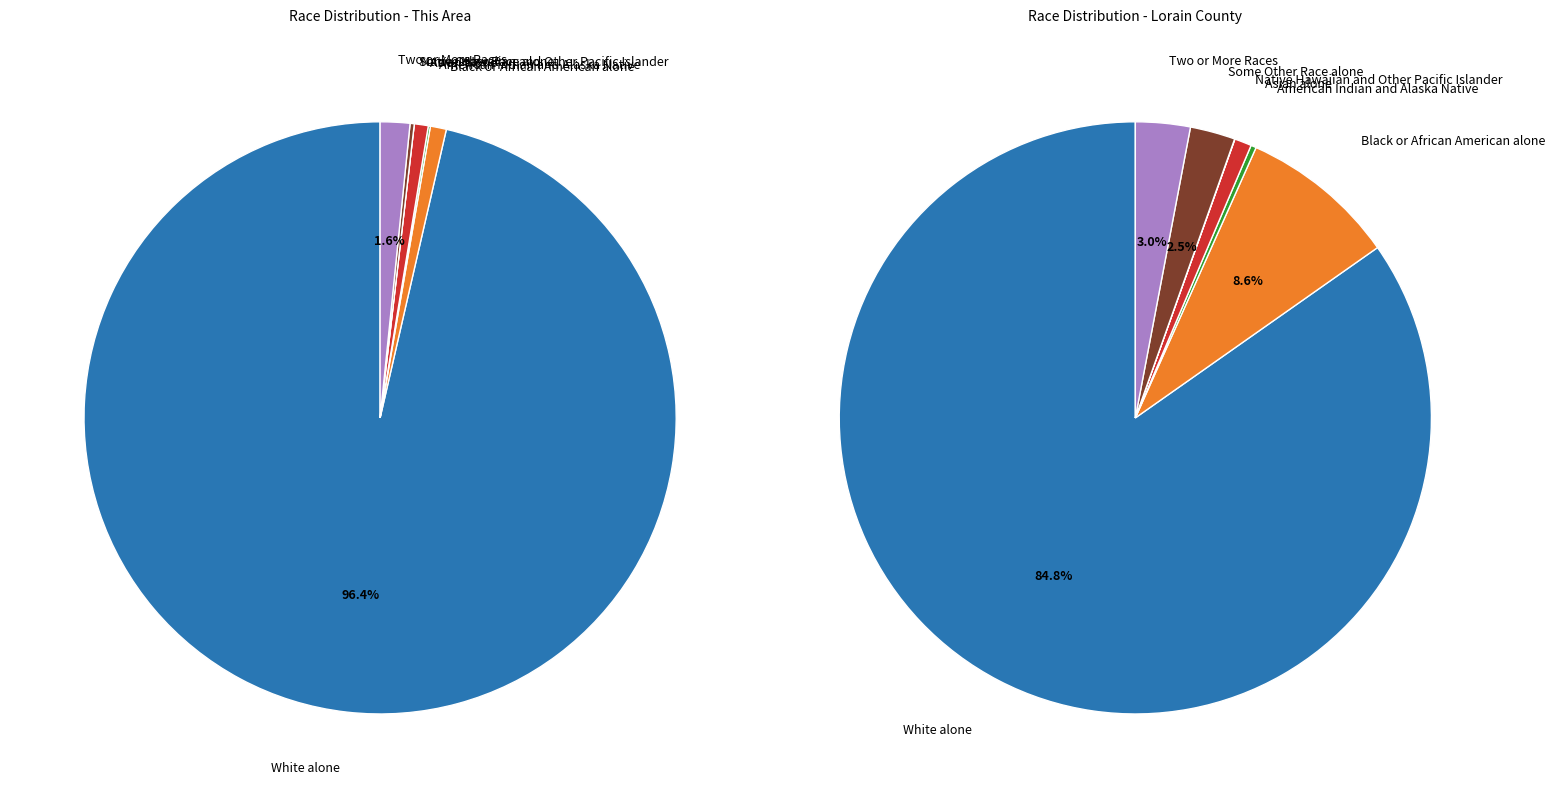

Rank the series at Black or African American alone from lowest to highest value.

This Area, Lorain County